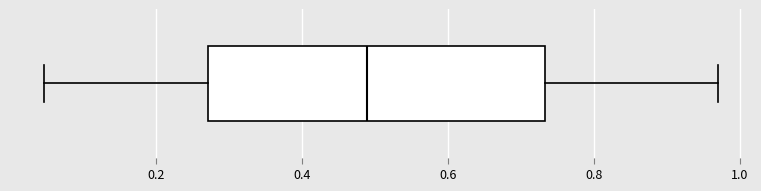

Transcribe this box plot: give where the median line is, the range the box spans, and where the two whiskers end, as read against the x-axis. The values are not printed on the chart, so give them approximately, as read against the axis.

median 0.48, box 0.28 to 0.74, whiskers 0.04 to 0.96